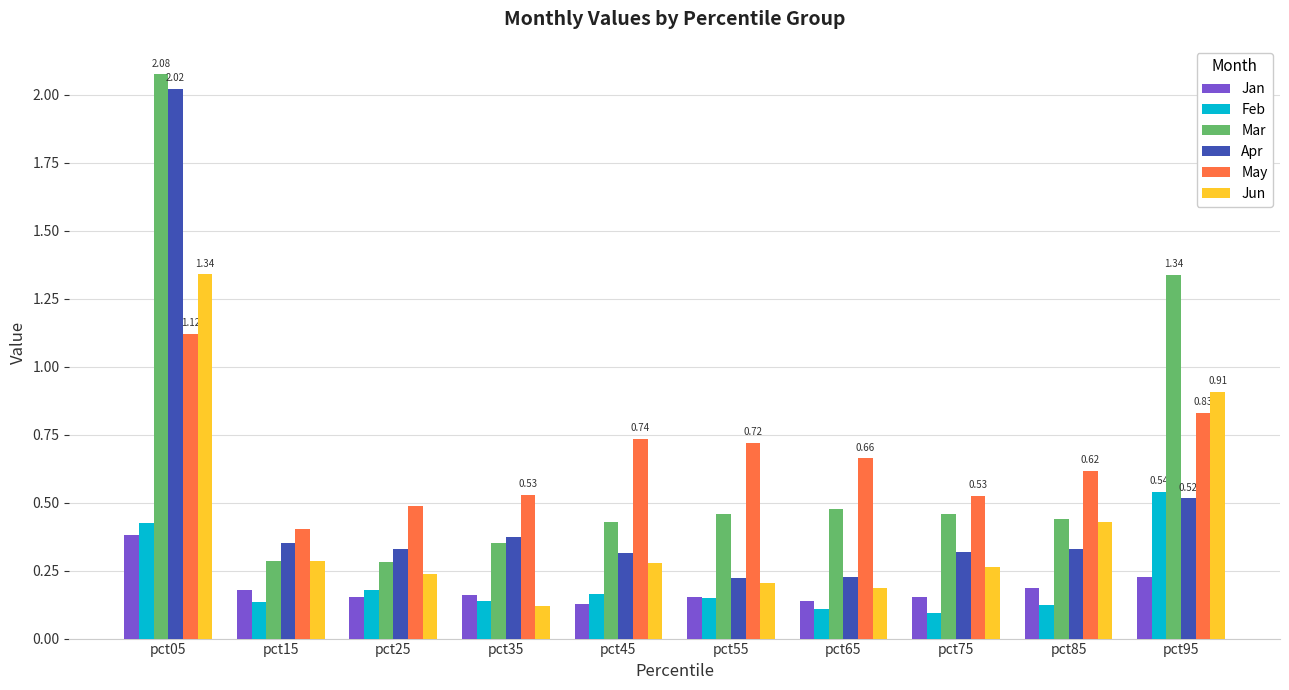

What is the sum of the Jun values at pct05 and pct75?

1.6